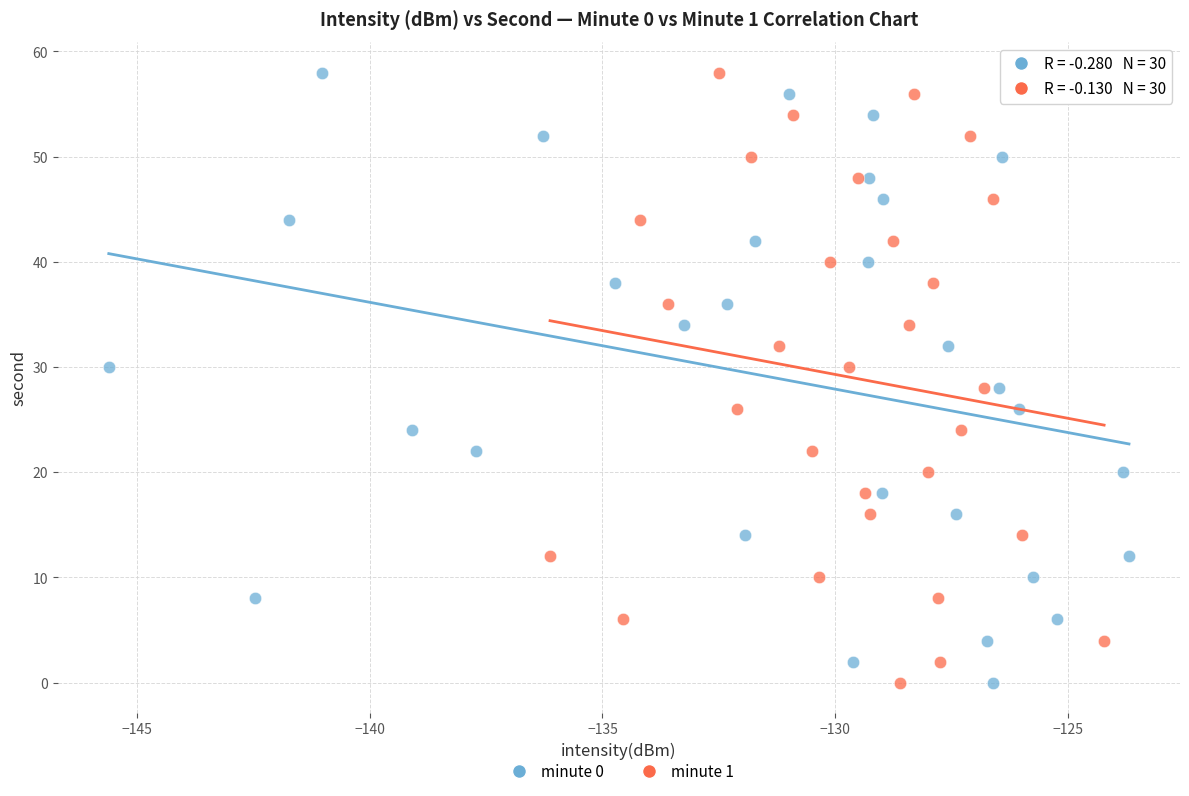

What are all the series names shown in the legend?

minute 0, minute 1